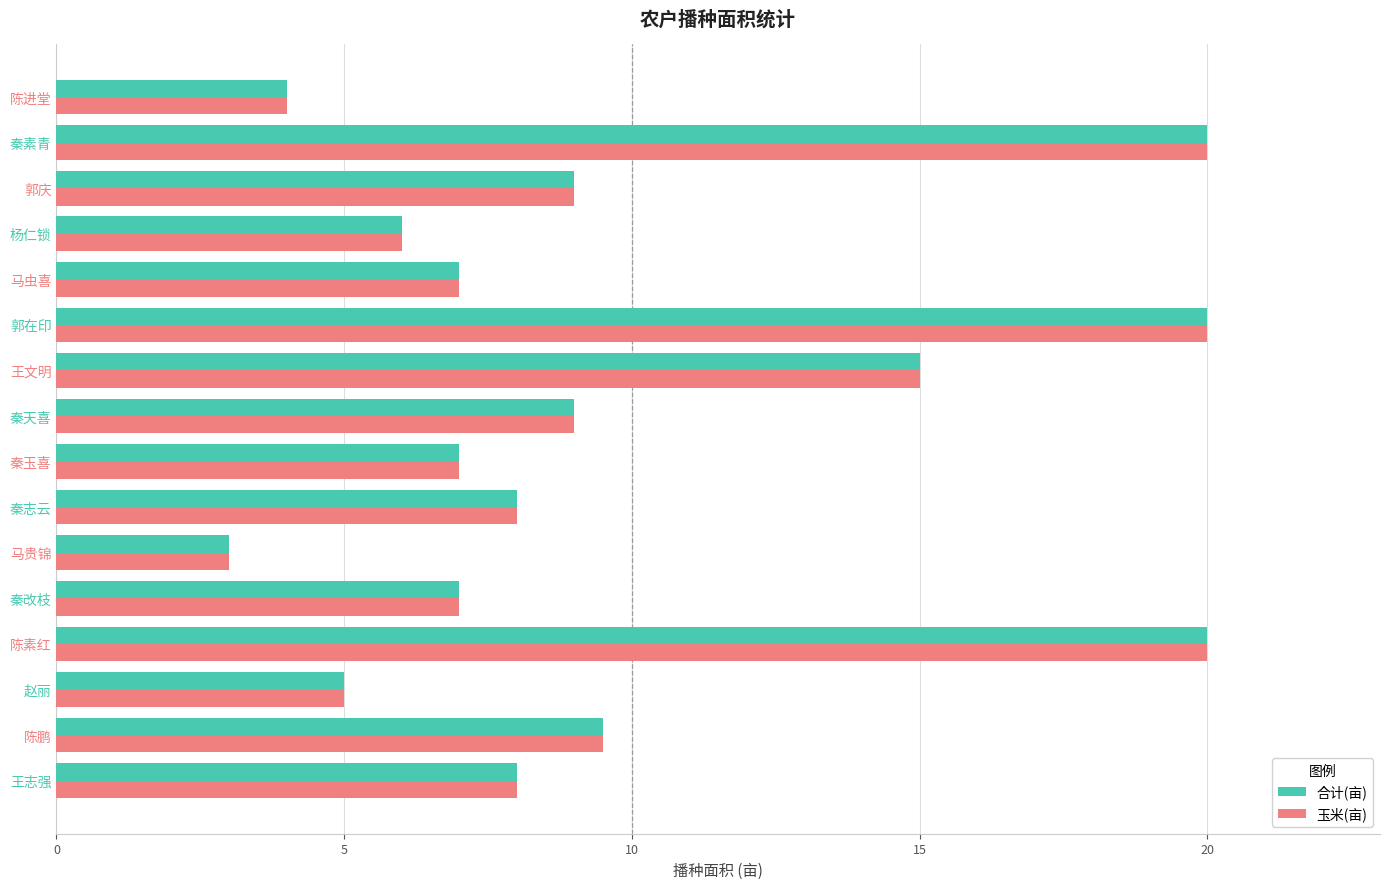

Is it true that 玉米(亩) equals 5.0 at 赵丽?

True